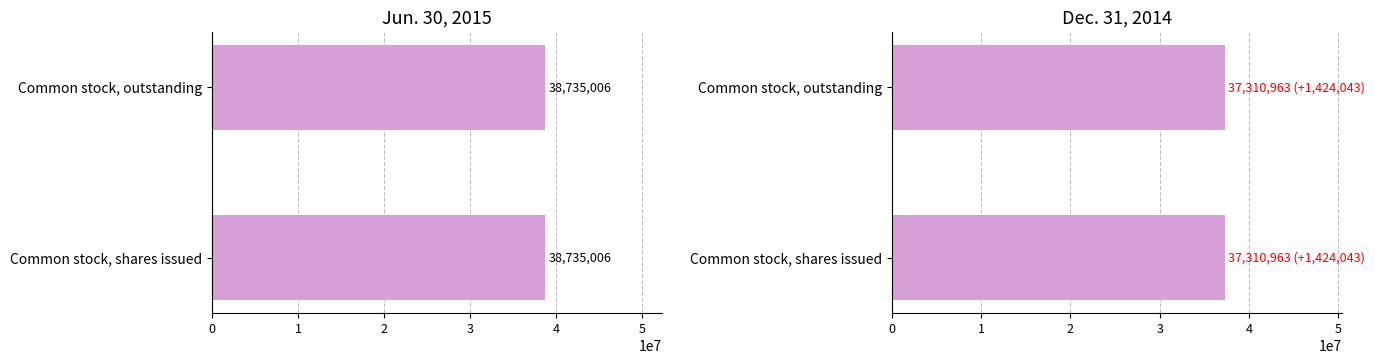

Are the bars grouped side by side (vs. stacked)?

Yes